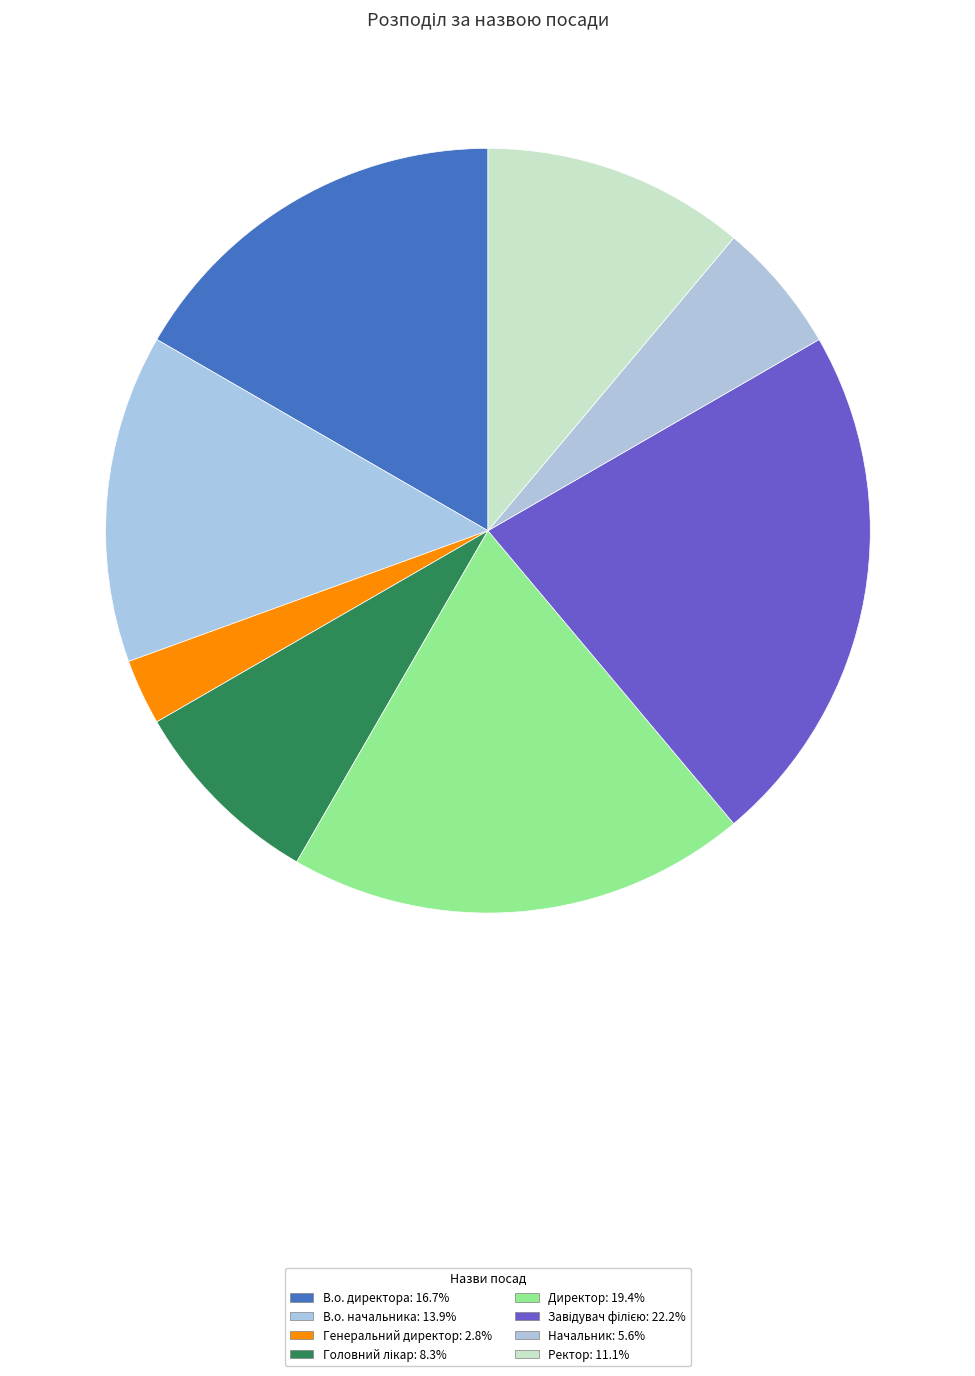

How many segments does this pie chart have?

8